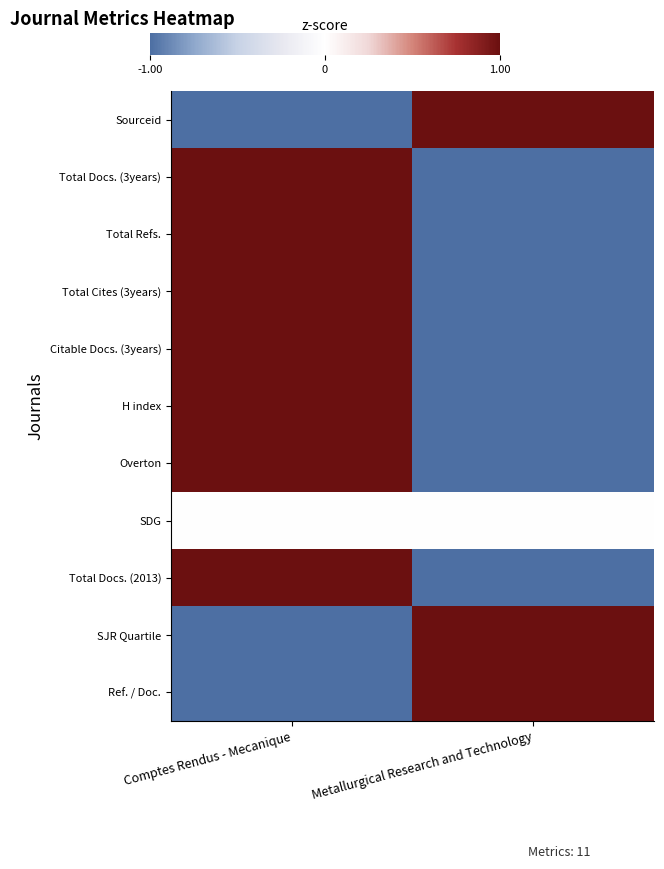

Which series has the widest spread of values?

Sourceid